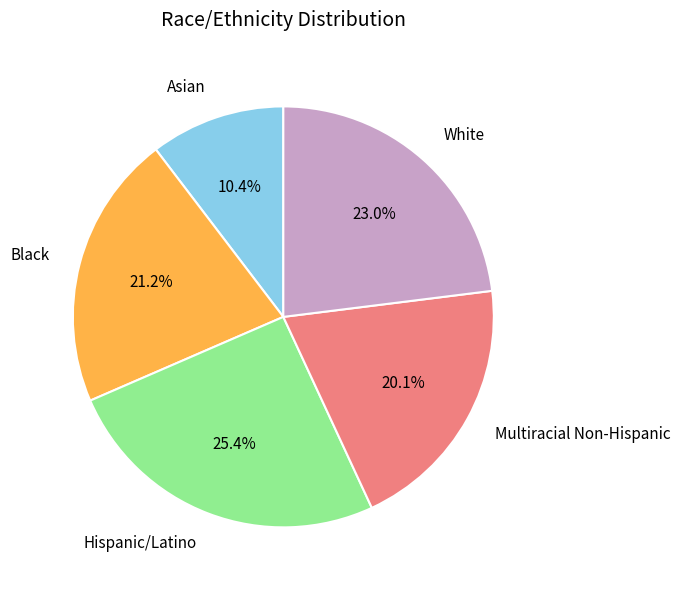

To the nearest percent, what portion does Multiracial Non-Hispanic represent?

20%